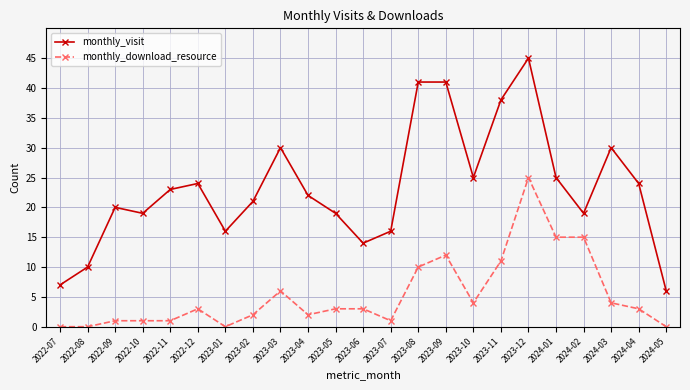

How many lines are shown in the chart?

2